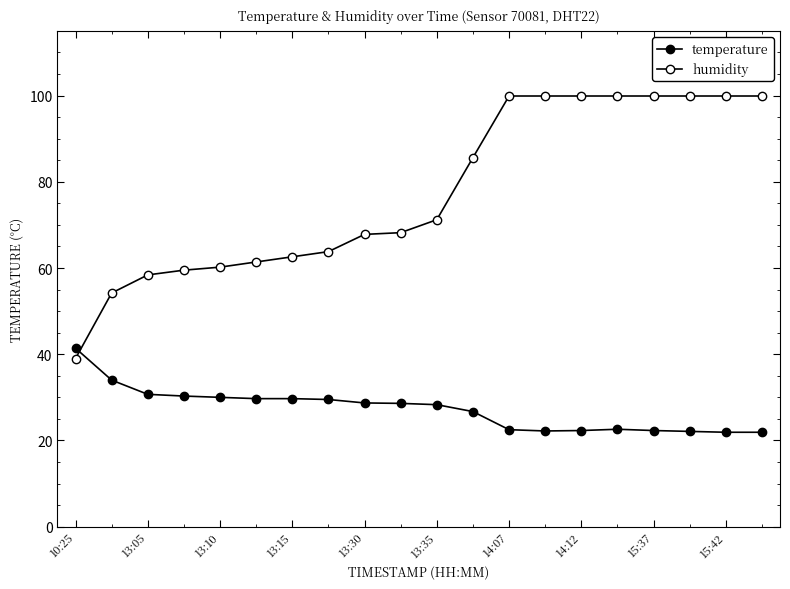

How many times do temperature and humidity cross each other?

1